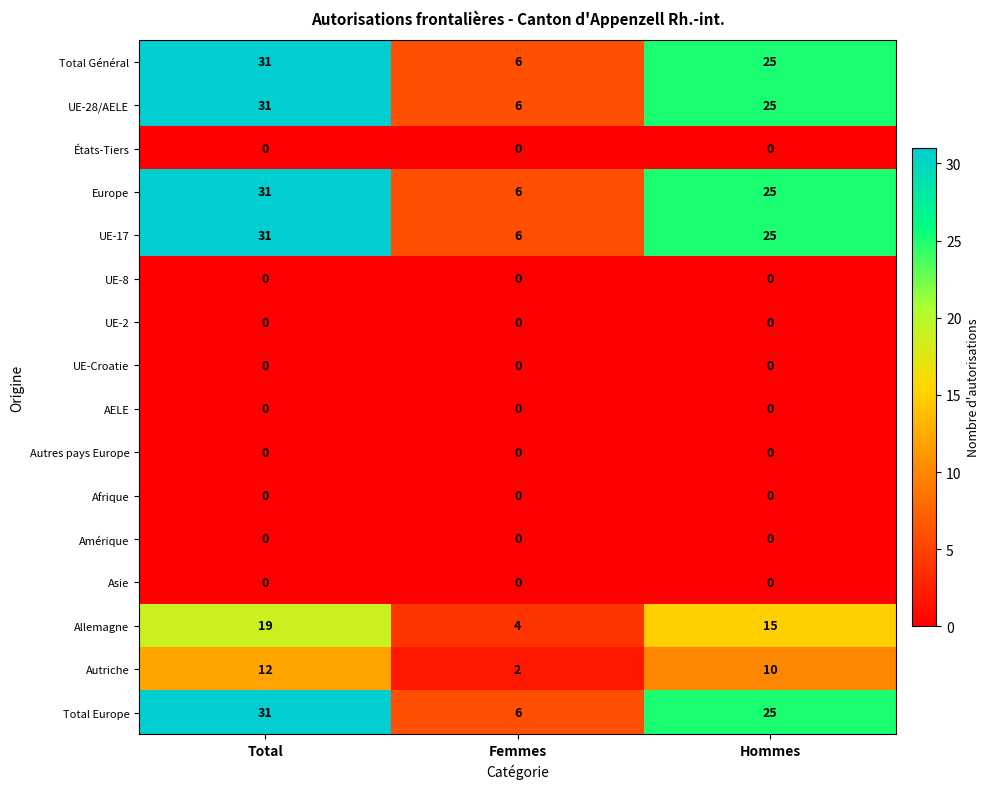

Which category has the highest value in the Total Général series?

Total